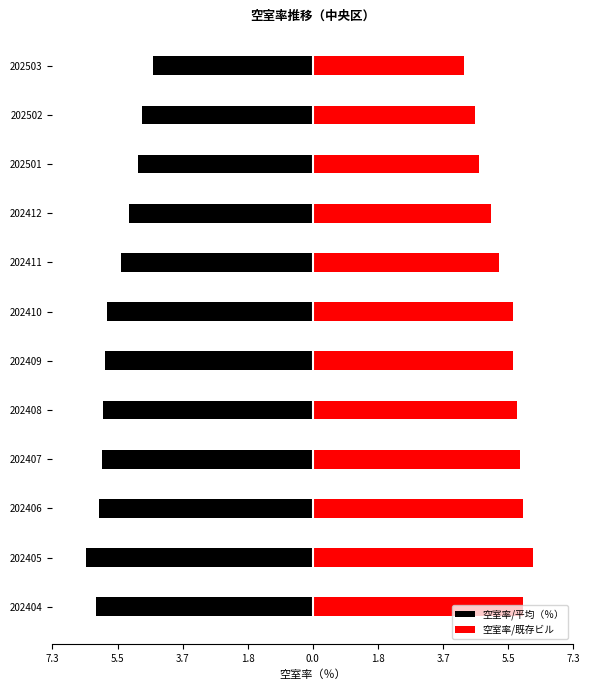

What is the difference between the second highest and minimum values in the 空室率/平均（％） series?

1.6